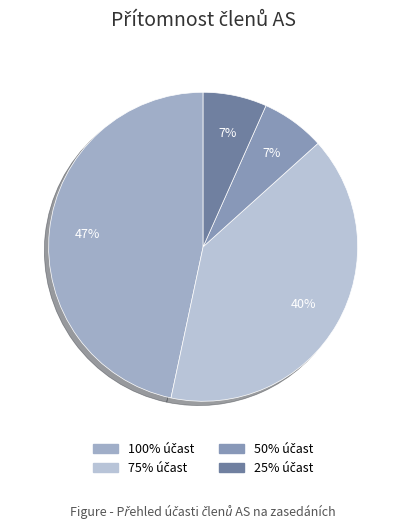

Which slice is the largest?

100%